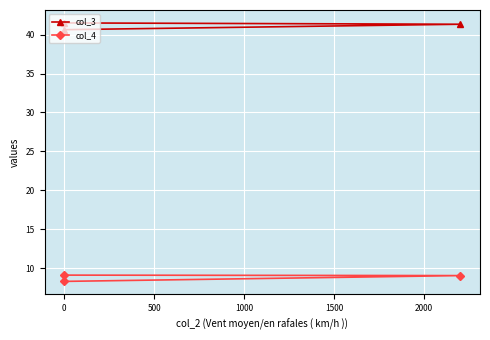

What is the minimum value shown in the chart?

8.3